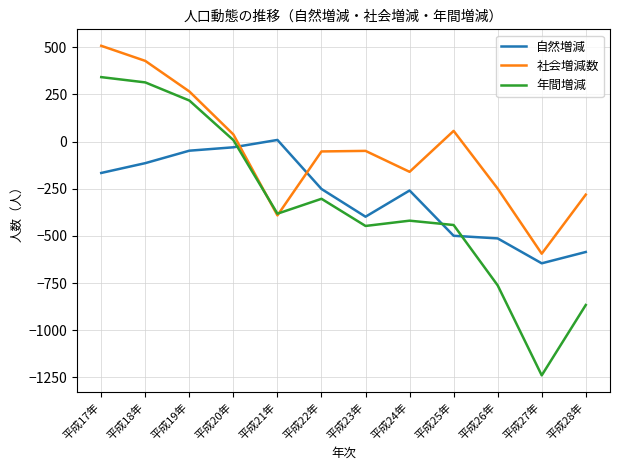

Which series has the widest spread of values?

年間増減